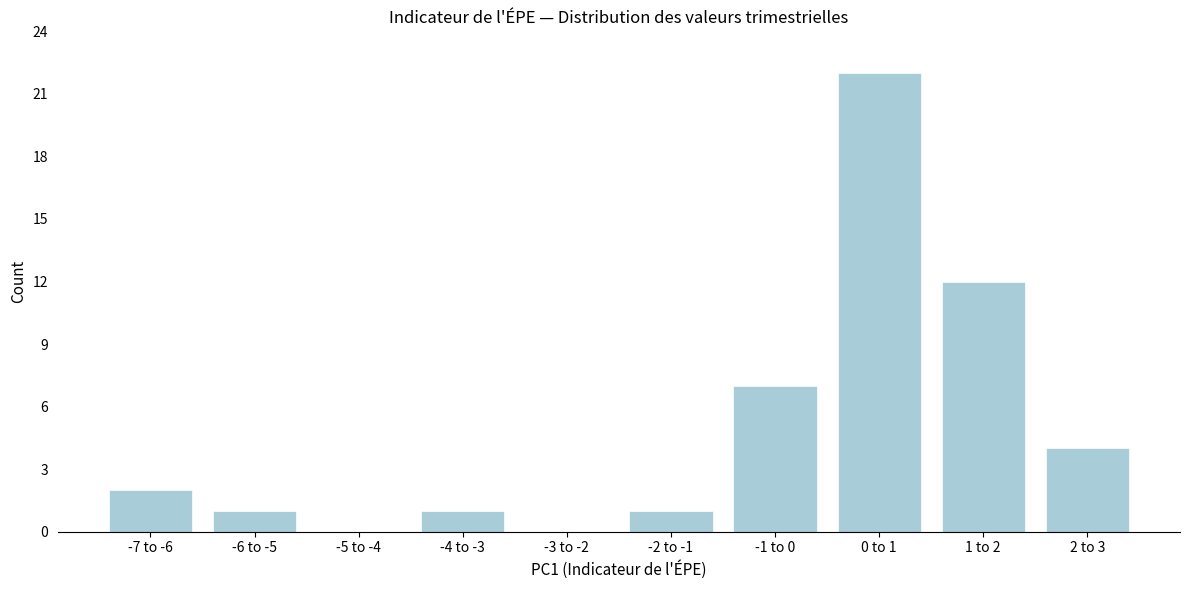

Reading left to right, what are all the values shown in this chart?

-7 to -6=2	-6 to -5=1	-5 to -4=0	-4 to -3=1	-3 to -2=0	-2 to -1=1	-1 to 0=7	0 to 1=22	1 to 2=12	2 to 3=4